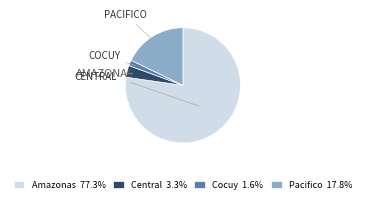

Count the number of slices in the pie.

4